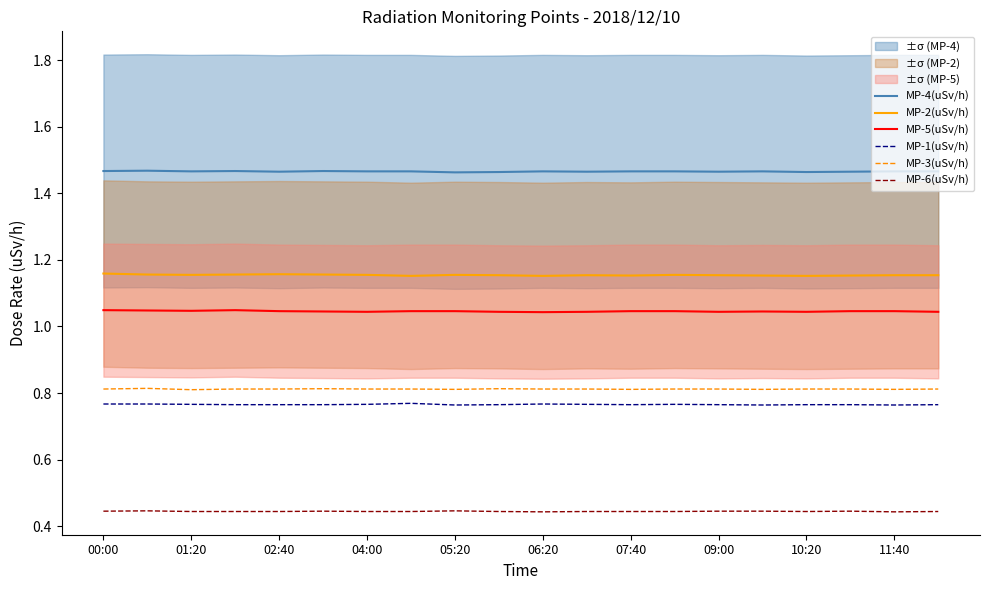

Reading right to left, extract all data points from this chart.

MP-4(uSv/h): 1.5	1.5	1.5	1.5	1.5	1.5	1.5	1.5	1.5	1.5	1.5	1.5	1.5	1.5	1.5	1.5	1.5	1.5	1.5	1.5
MP-2(uSv/h): 1.2	1.2	1.2	1.2	1.2	1.2	1.2	1.2	1.2	1.2	1.2	1.2	1.2	1.2	1.2	1.2	1.2	1.2	1.2	1.2
MP-5(uSv/h): 1.0	1.0	1.0	1.0	1.0	1.0	1.0	1.0	1.0	1.0	1.0	1.0	1.0	1.0	1.0	1.0	1.0	1.0	1.0	1.0
MP-1(uSv/h): 0.8	0.8	0.8	0.8	0.8	0.8	0.8	0.8	0.8	0.8	0.8	0.8	0.8	0.8	0.8	0.8	0.8	0.8	0.8	0.8
MP-3(uSv/h): 0.8	0.8	0.8	0.8	0.8	0.8	0.8	0.8	0.8	0.8	0.8	0.8	0.8	0.8	0.8	0.8	0.8	0.8	0.8	0.8
MP-6(uSv/h): 0.4	0.4	0.4	0.4	0.4	0.4	0.4	0.4	0.4	0.4	0.4	0.4	0.4	0.4	0.4	0.4	0.4	0.4	0.4	0.4